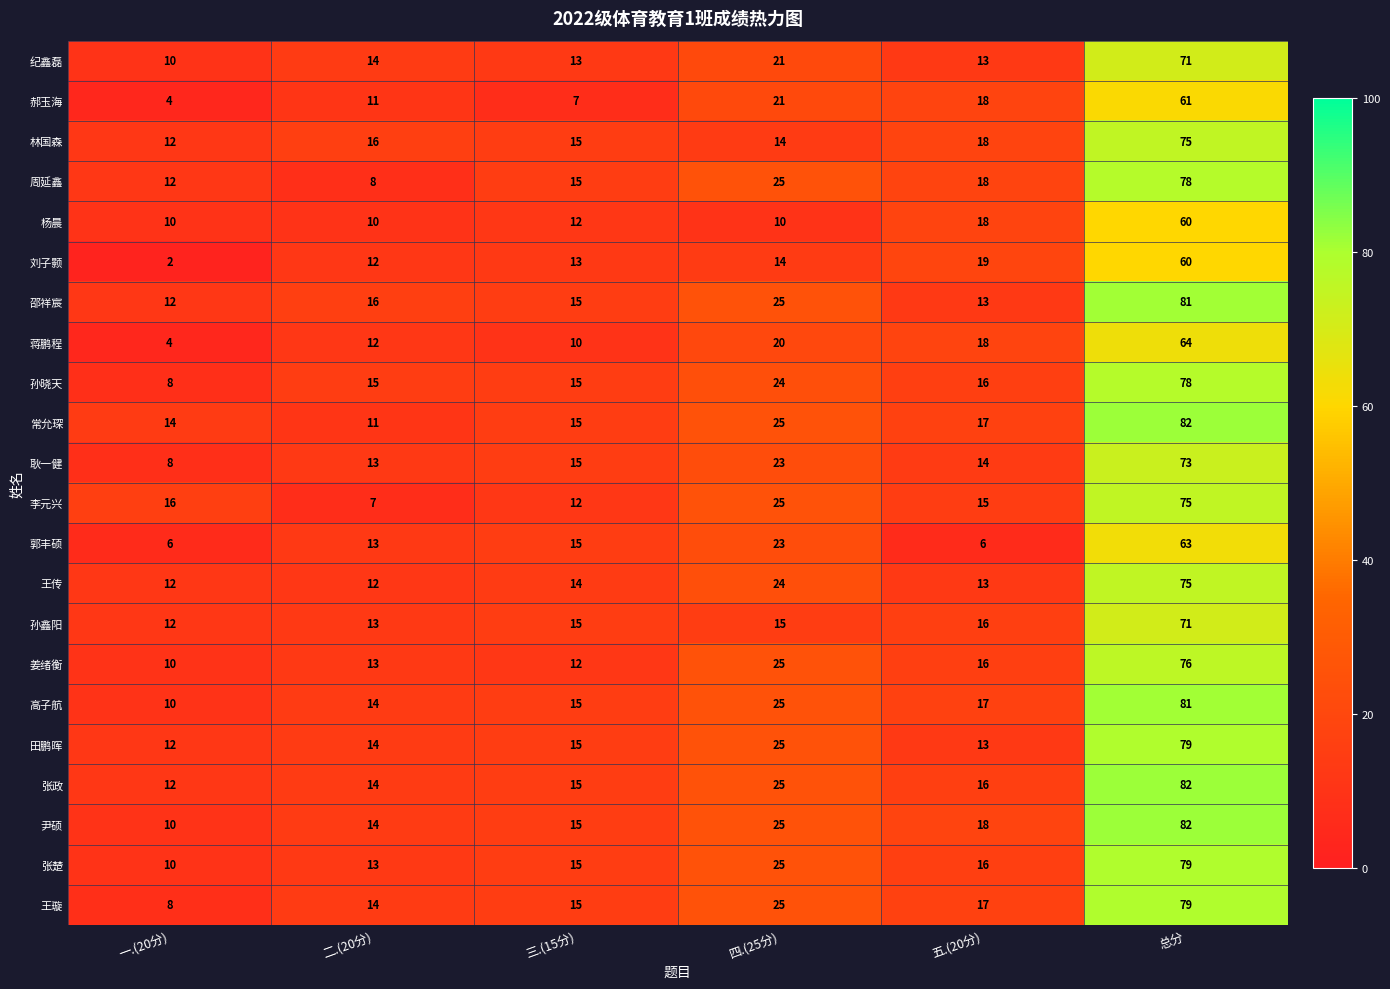

Is the value of 耿一健 at 总分 greater than the value of 王璇 at 一.(20分)?

Yes